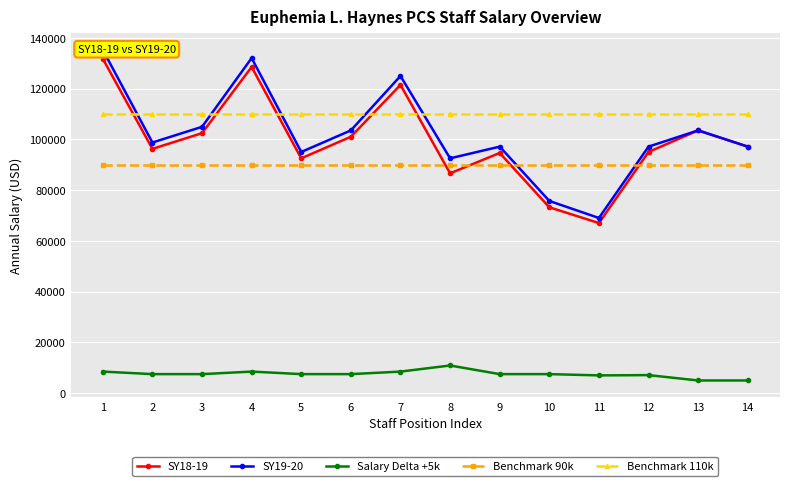

What is the value of the Salary Delta +5k point at the 2nd from the left?

7500.0